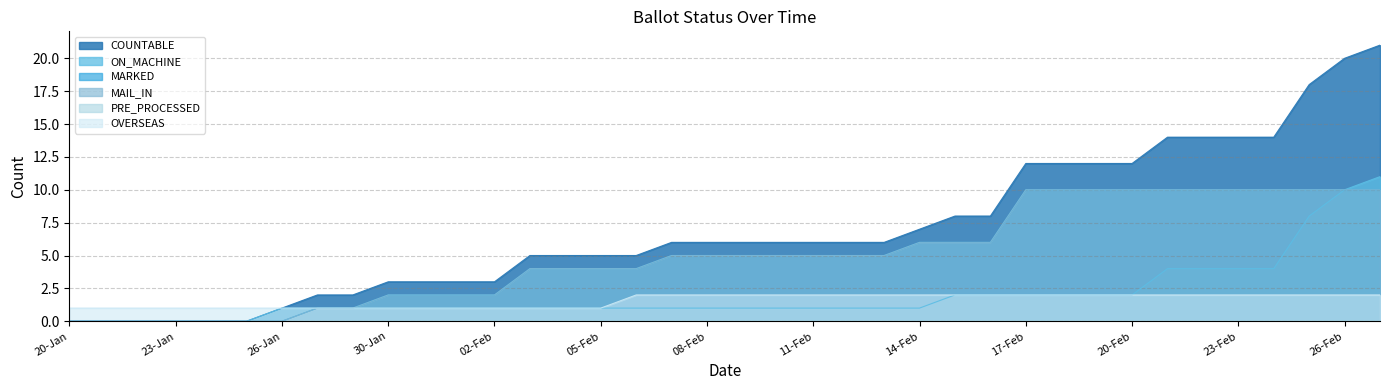

True or false: MARKED and ON_MACHINE intersect in this chart.

False